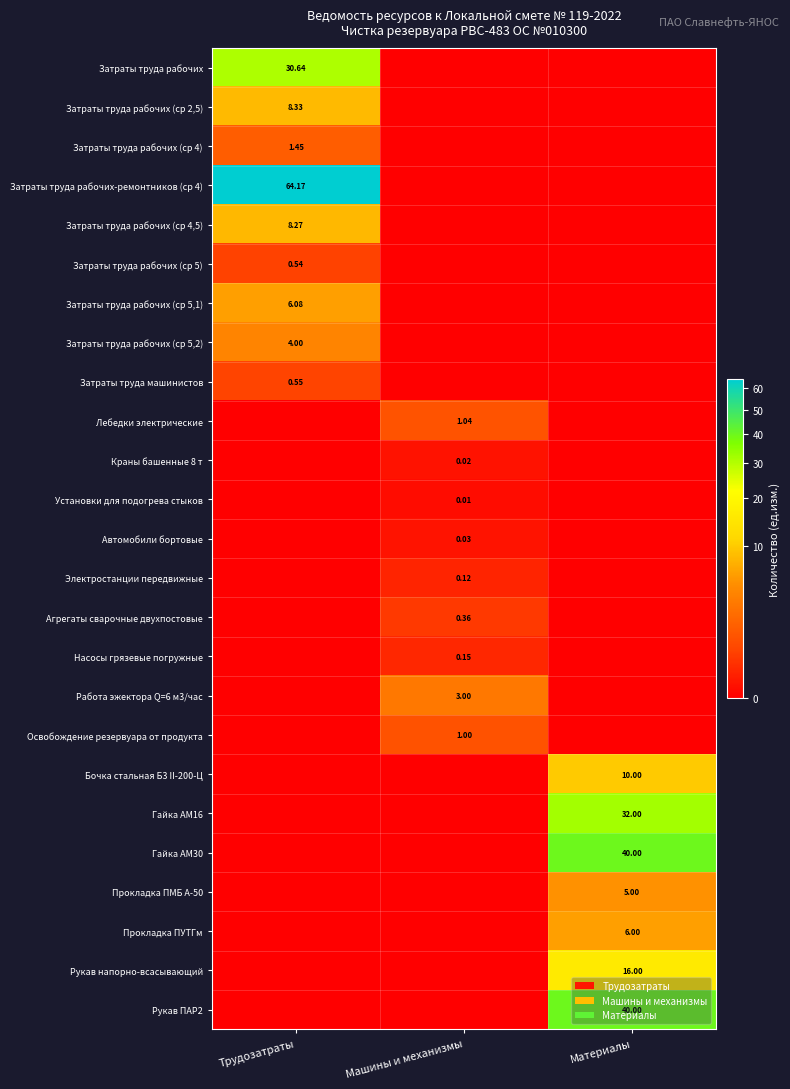

At which label is Затраты труда рабочих (ср 5) closest to 0?

Машины и механизмы